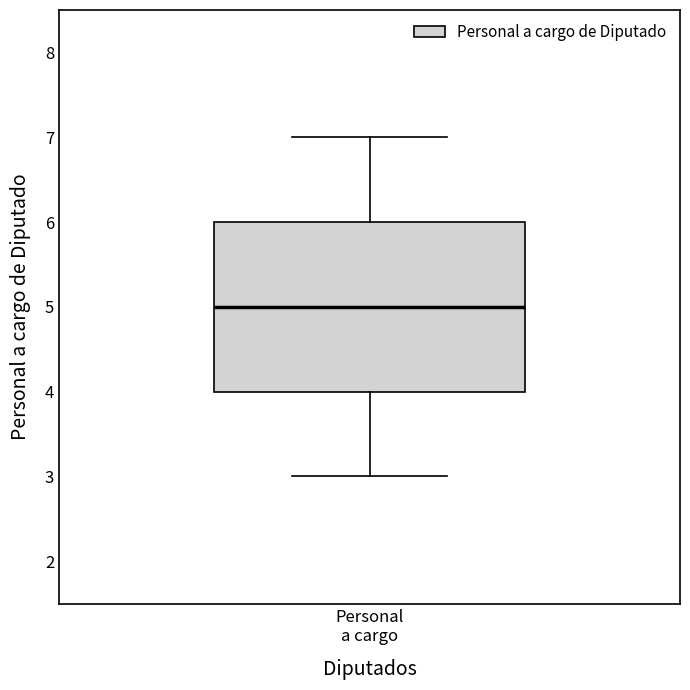

Where is the upper edge of the box for Personal a cargo on the y-axis? The values are not printed on the chart, so give them approximately, as read against the axis.

6